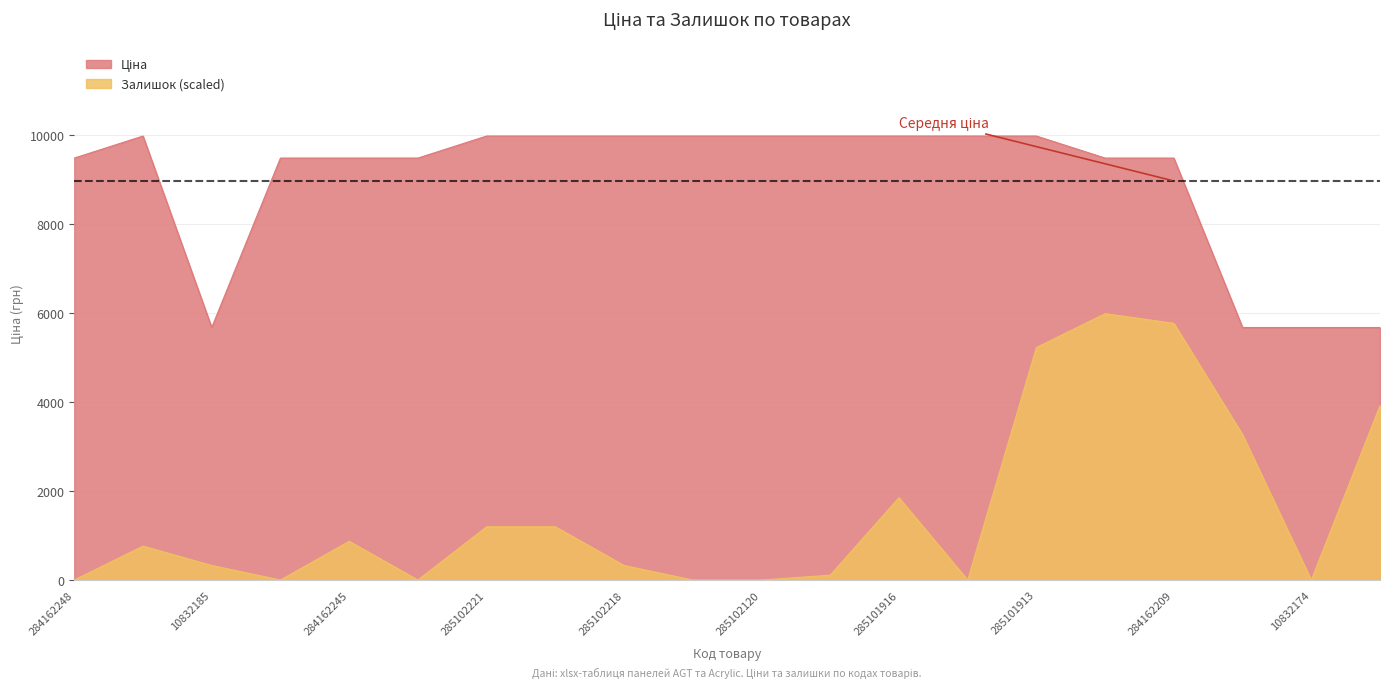

What are all the series names shown in the legend?

Ціна, Залишок